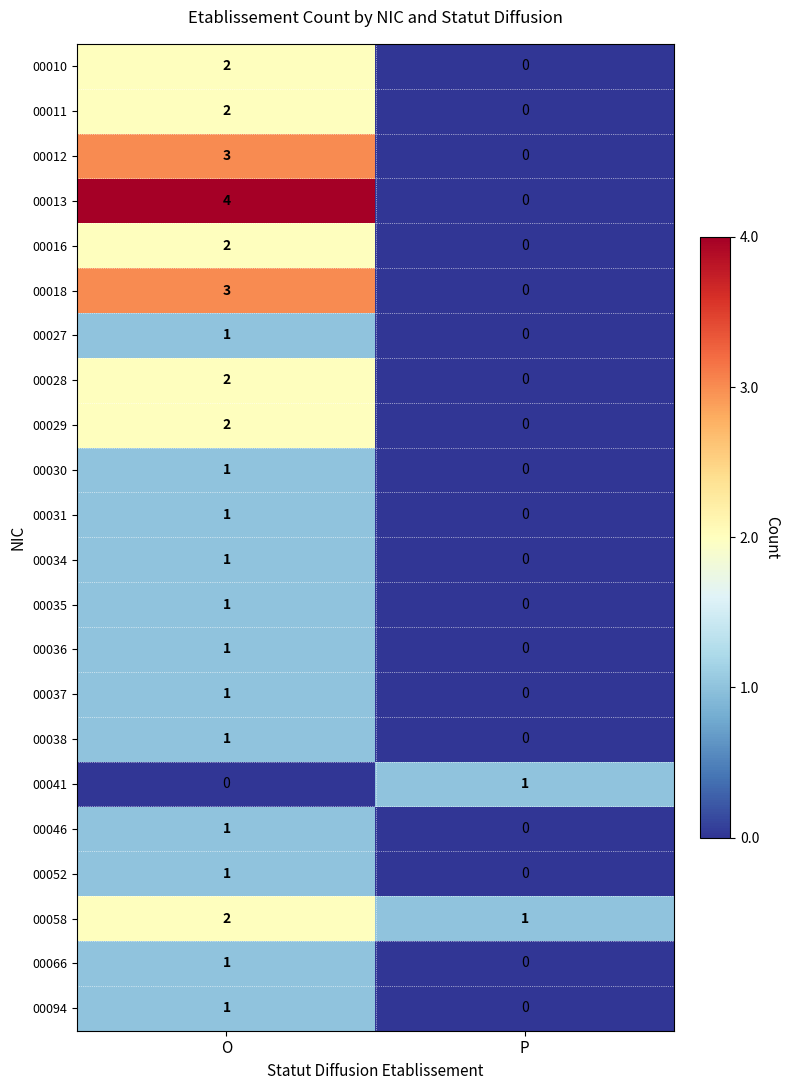

Count the number of data series in this chart.

22